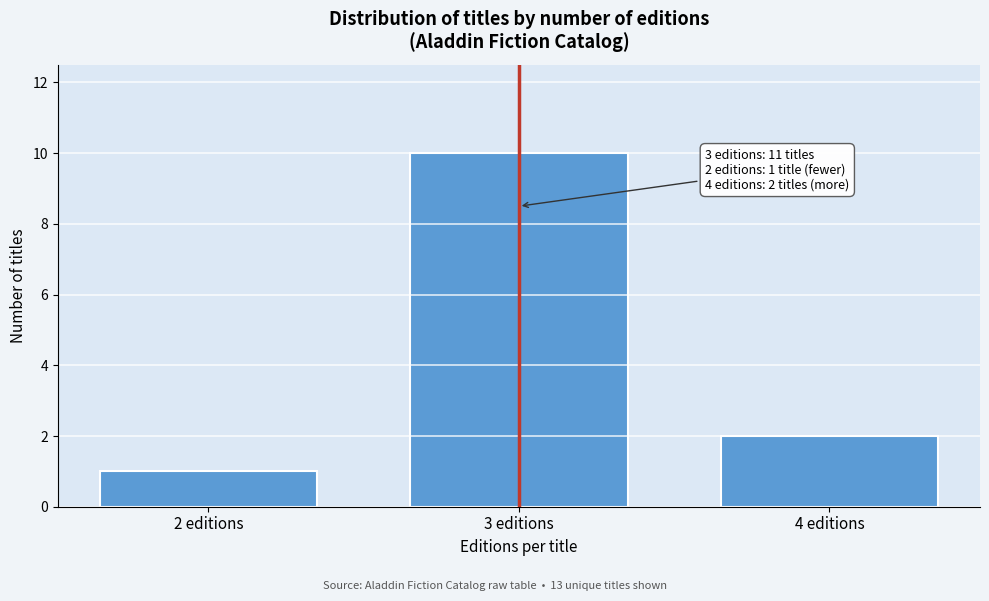

Reading left to right, list all the values displayed in this chart.

1	10	2